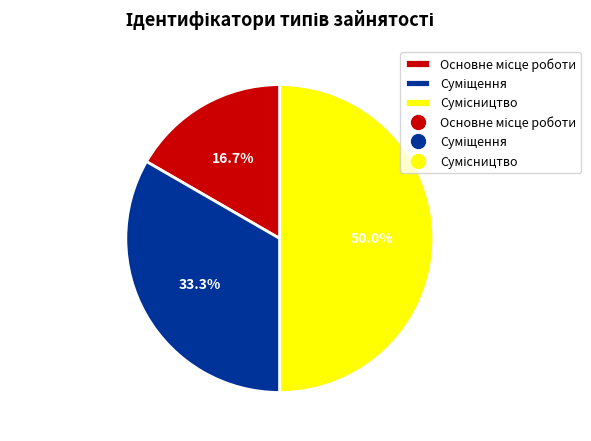

Rank the categories by value from highest to lowest.

Сумісництво, Суміщення, Основне місце роботи